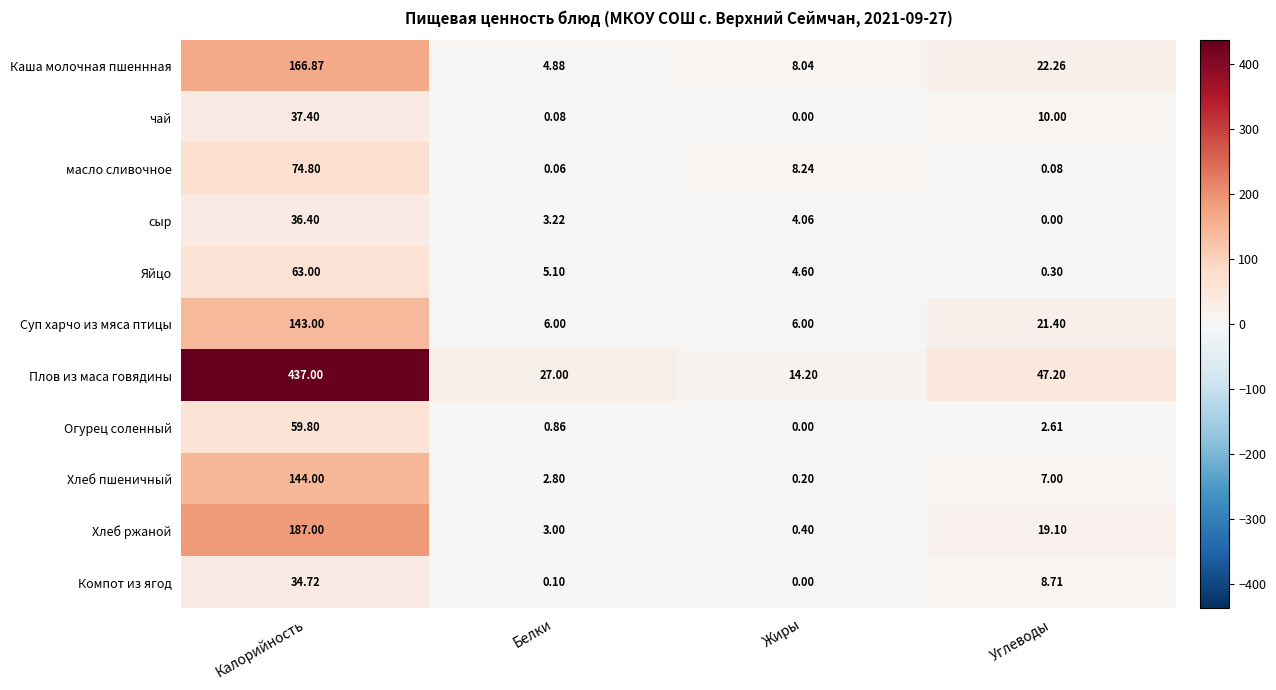

Which series has the largest total across all categories?

Плов из маса говядины